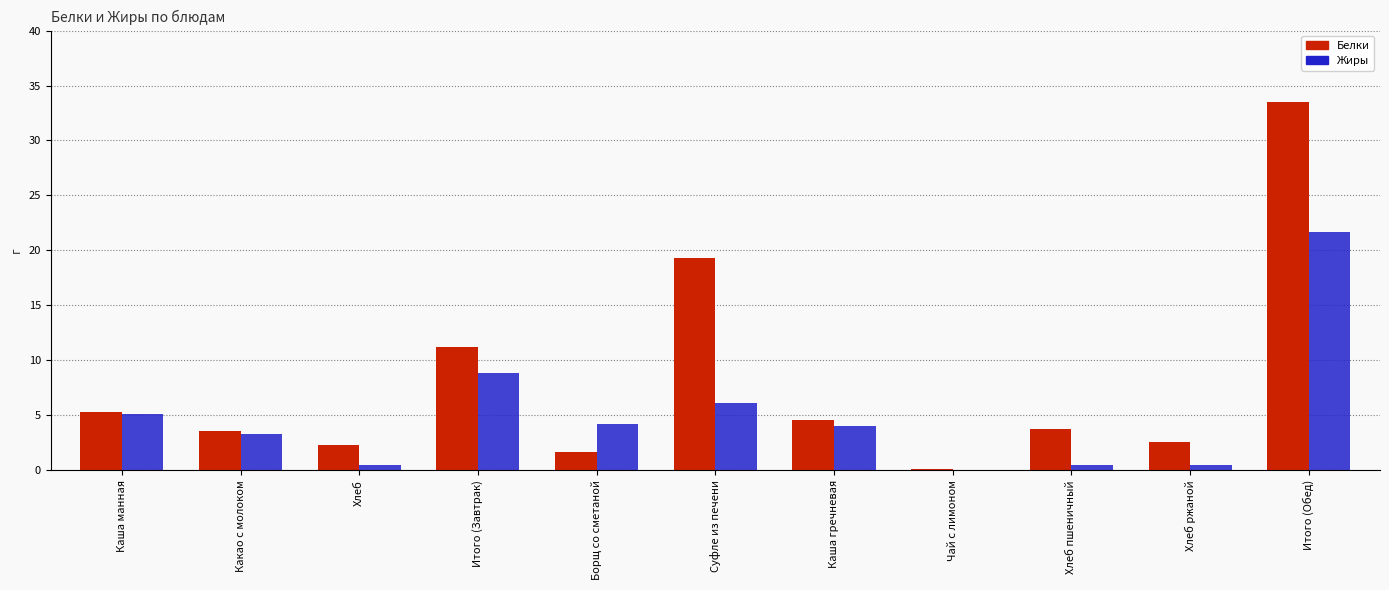

At which category is the sum across all series the highest?

Итого (Обед)